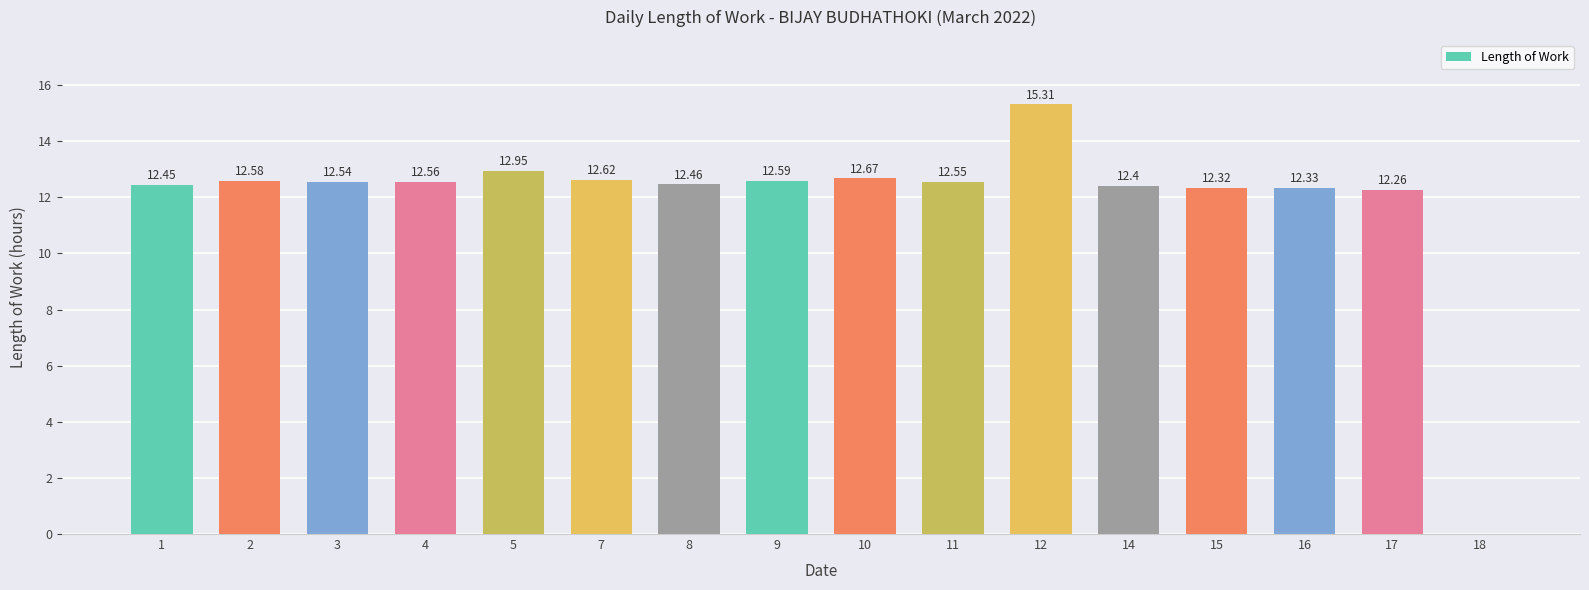

Between 11 and 18, which is larger?

11